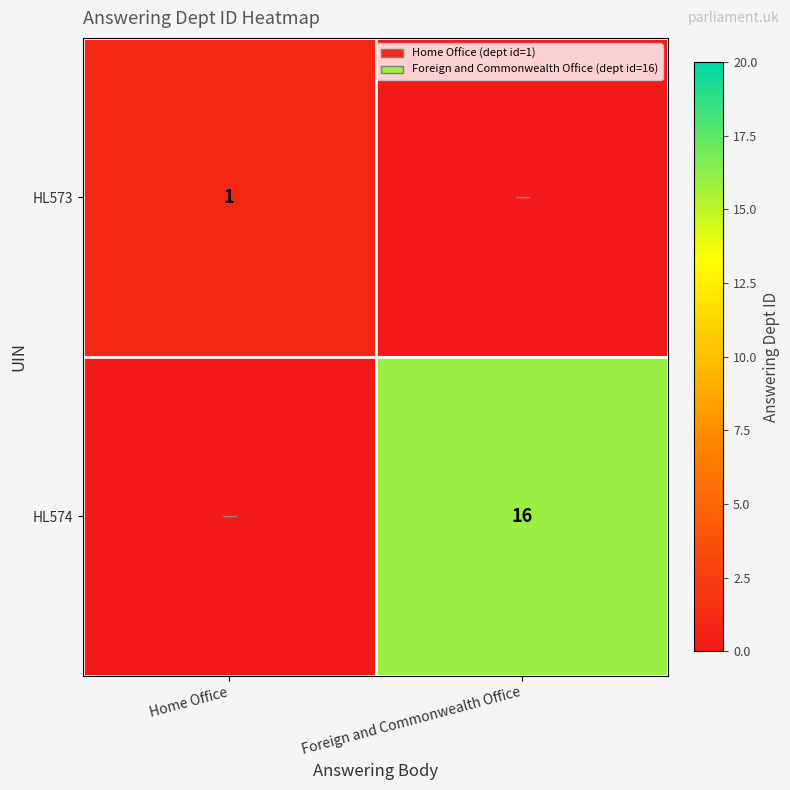

The HL574 series shows 26 at Foreign and Commonwealth Office. True or false?

False